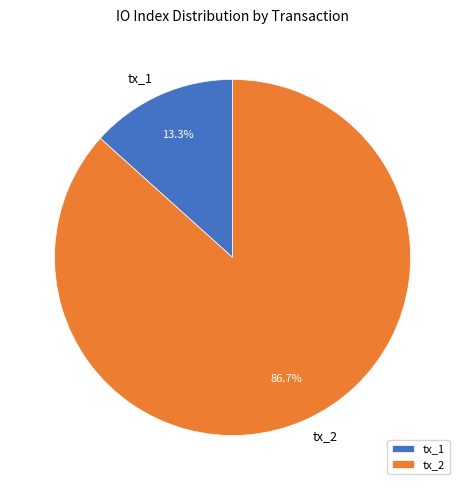

What percentage is the tx_2 slice, to the nearest percent?

87%